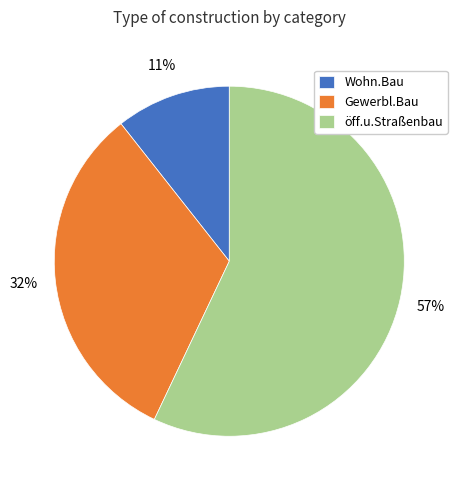

To the nearest percent, what percentage of the pie is öff.u.Straßenbau?

57%